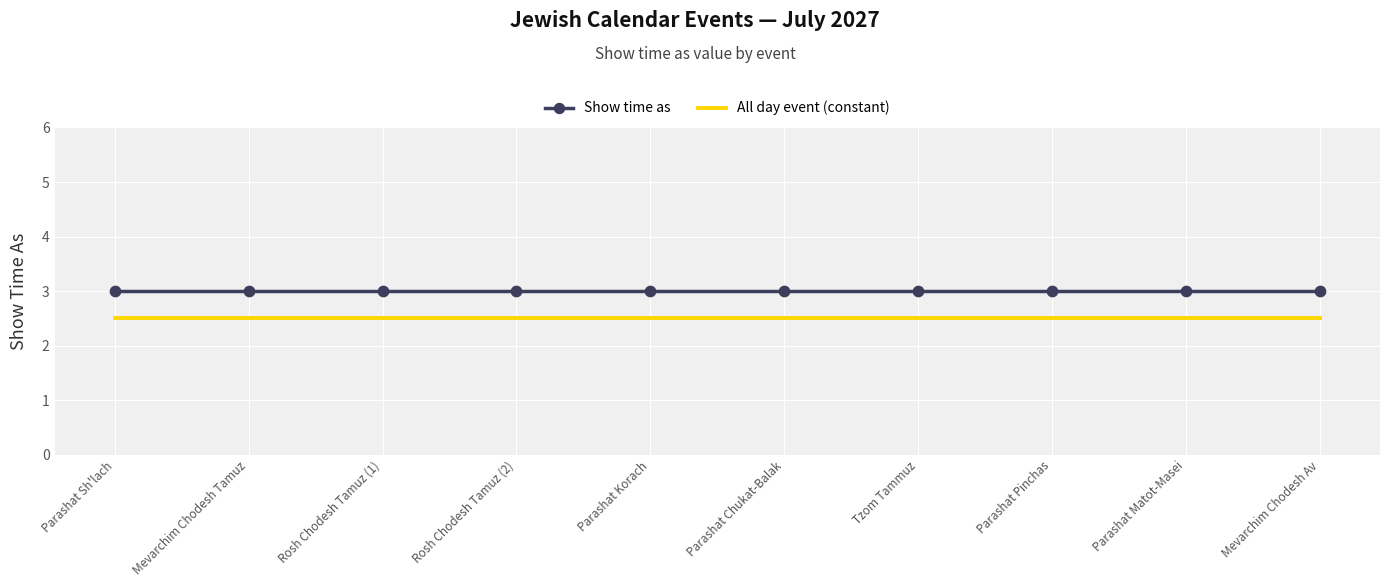

What is the total value across all series at Parashat Sh'lach?

5.5